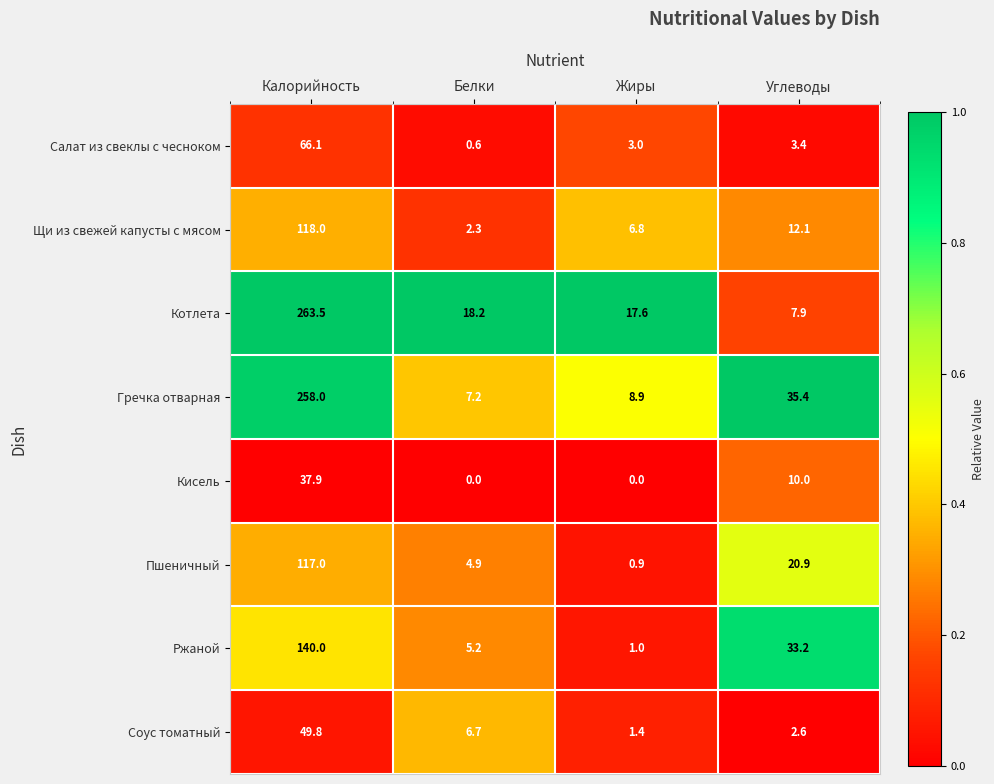

True or false: Соус томатный has a value of 1.7 at Углеводы.

False